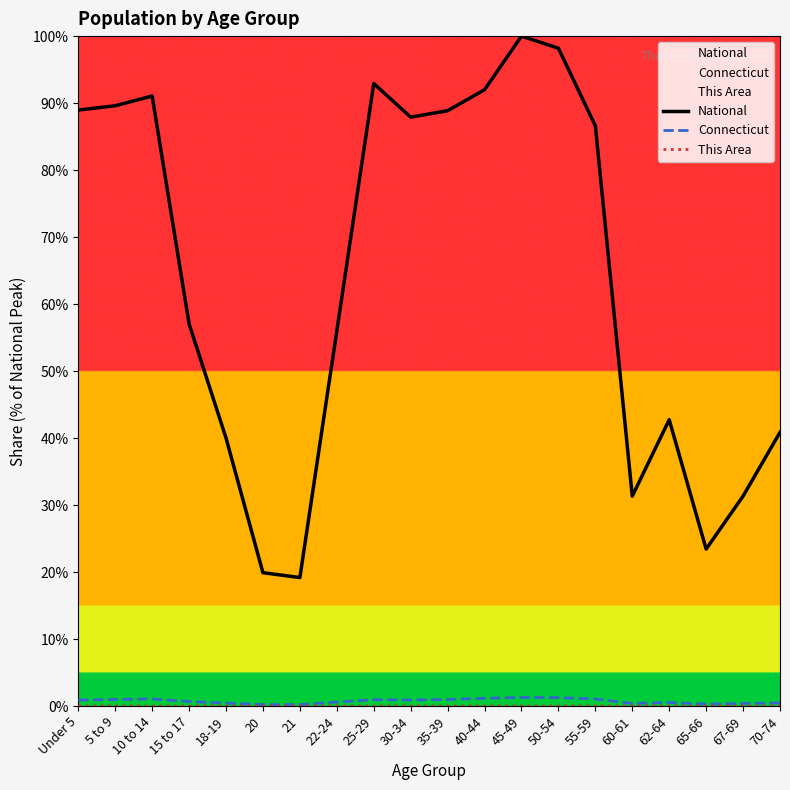

List the labels in order of This Area value, smallest first.

21, 20, 22-24, 18-19, 25-29, 30-34, 65-66, 67-69, 60-61, 70-74, Under 5, 35-39, 15 to 17, 62-64, 5 to 9, 10 to 14, 55-59, 40-44, 50-54, 45-49